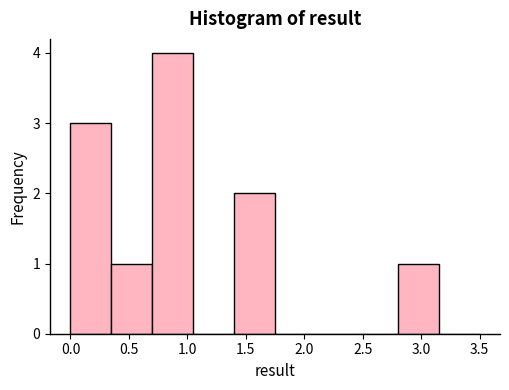

What is the height of the bar covering 0.35 to 0.70 on the x-axis? The values are not printed on the chart, so give them approximately, as read against the axis.

1